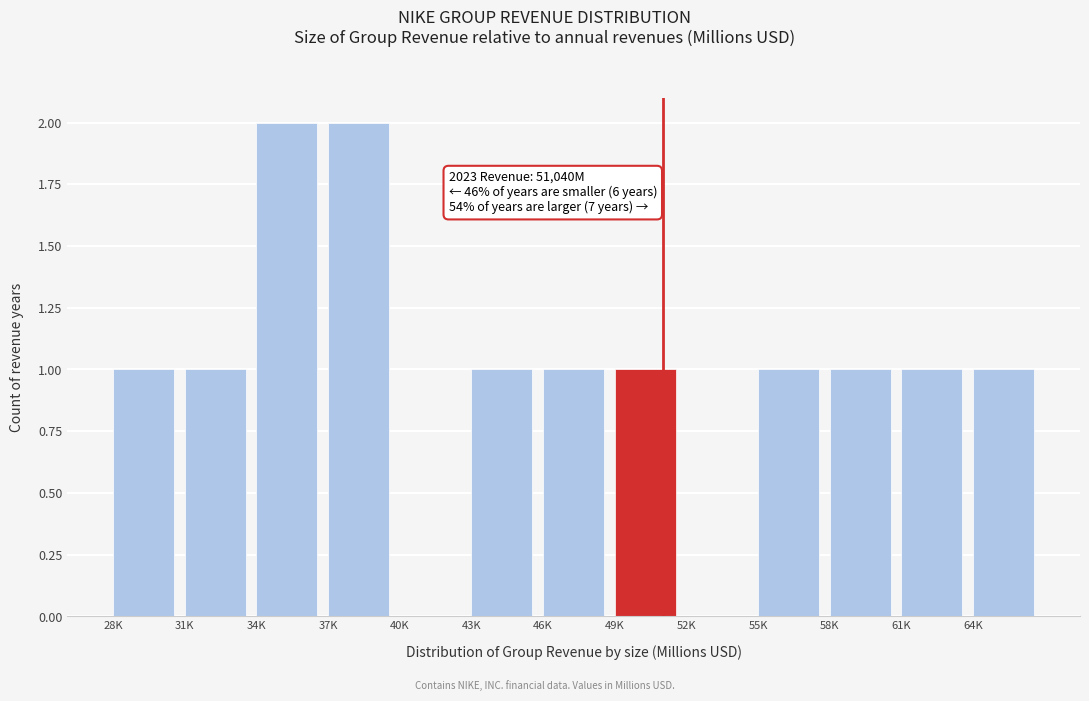

Reading left to right, what are all the values shown in this chart?

28K=1	31K=1	34K=2	37K=2	40K=0	43K=1	46K=1	49K=1	52K=0	55K=1	58K=1	61K=1	64K=1